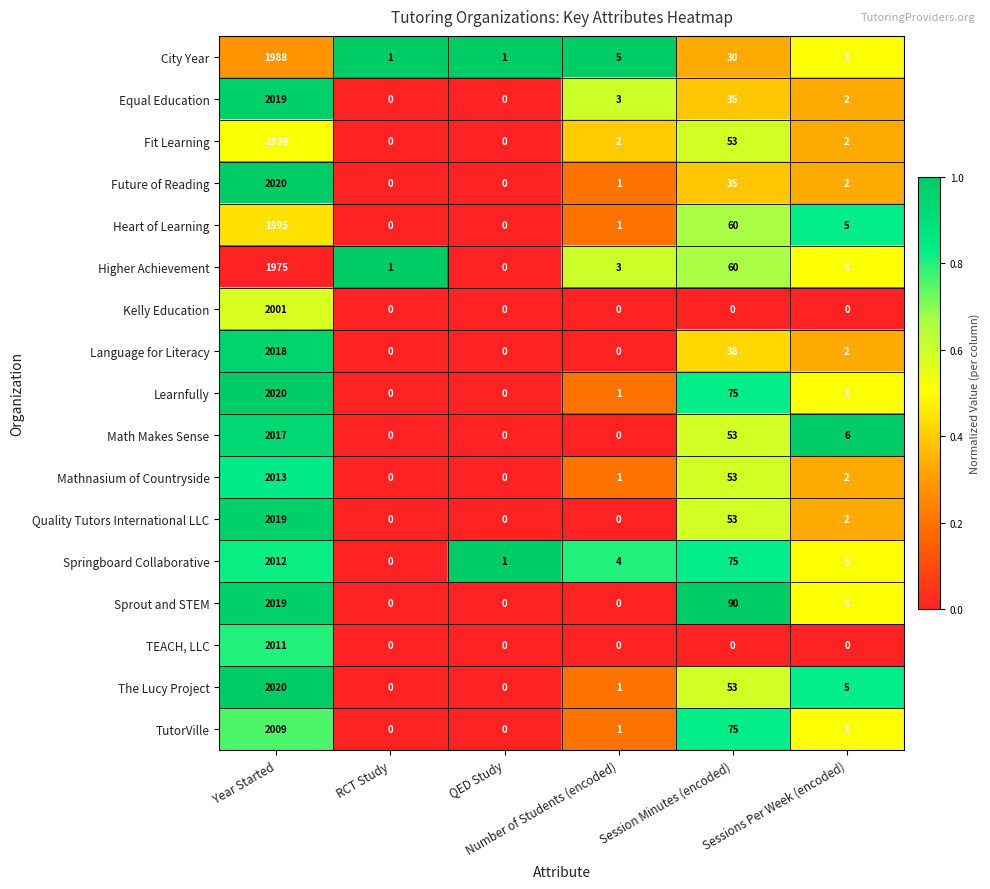

What is the sum of all Springboard Collaborative values?

2095